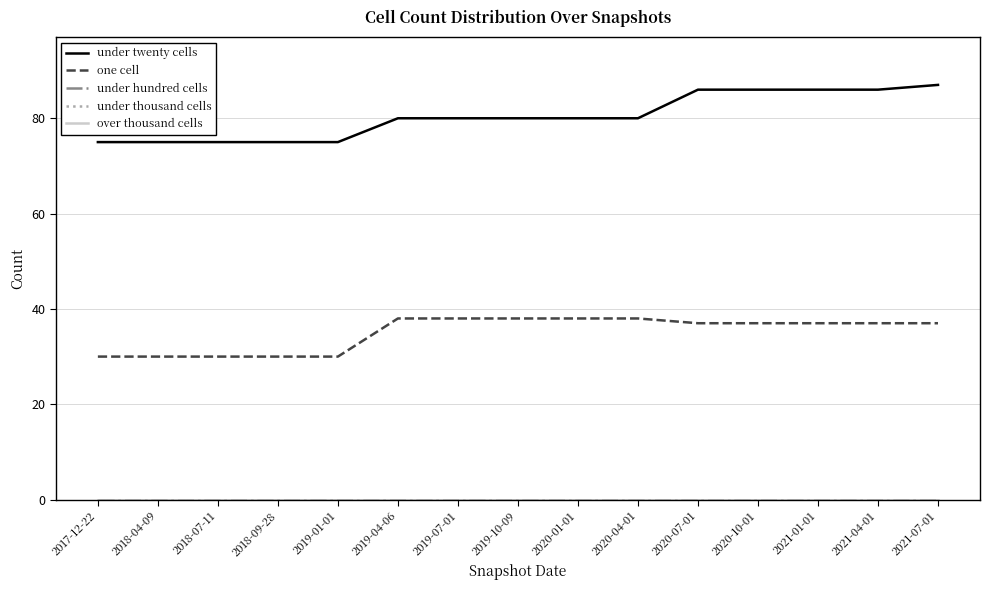

Which category has the lowest value in the under hundred cells series?

2017-12-22